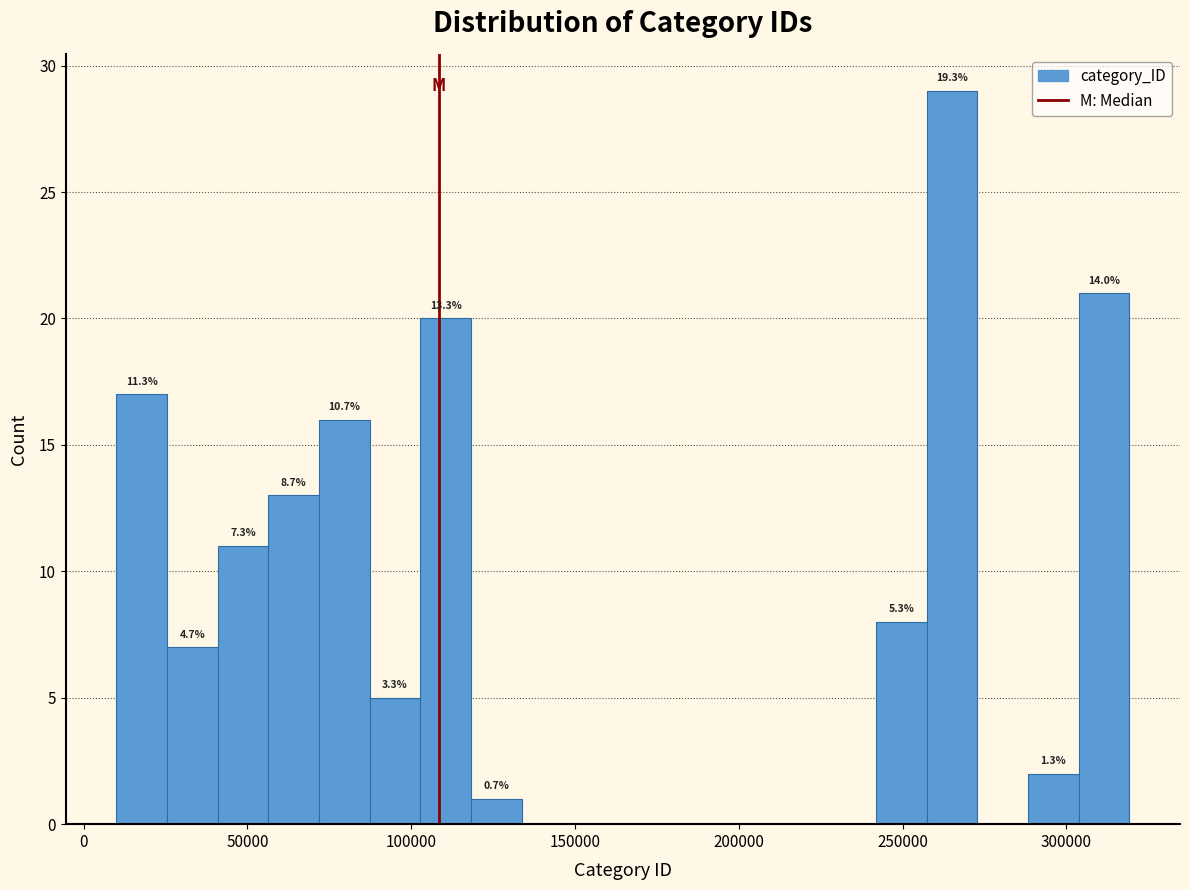

Read against the x-axis, roughly where is the centre of the tallest bar?

265000